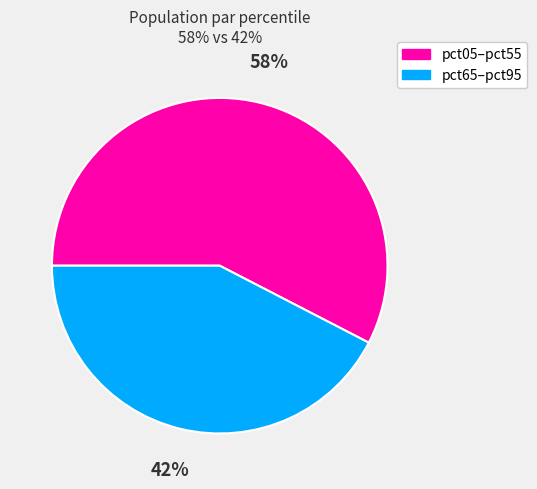

Is there any slice that represents more than half of the pie?

Yes